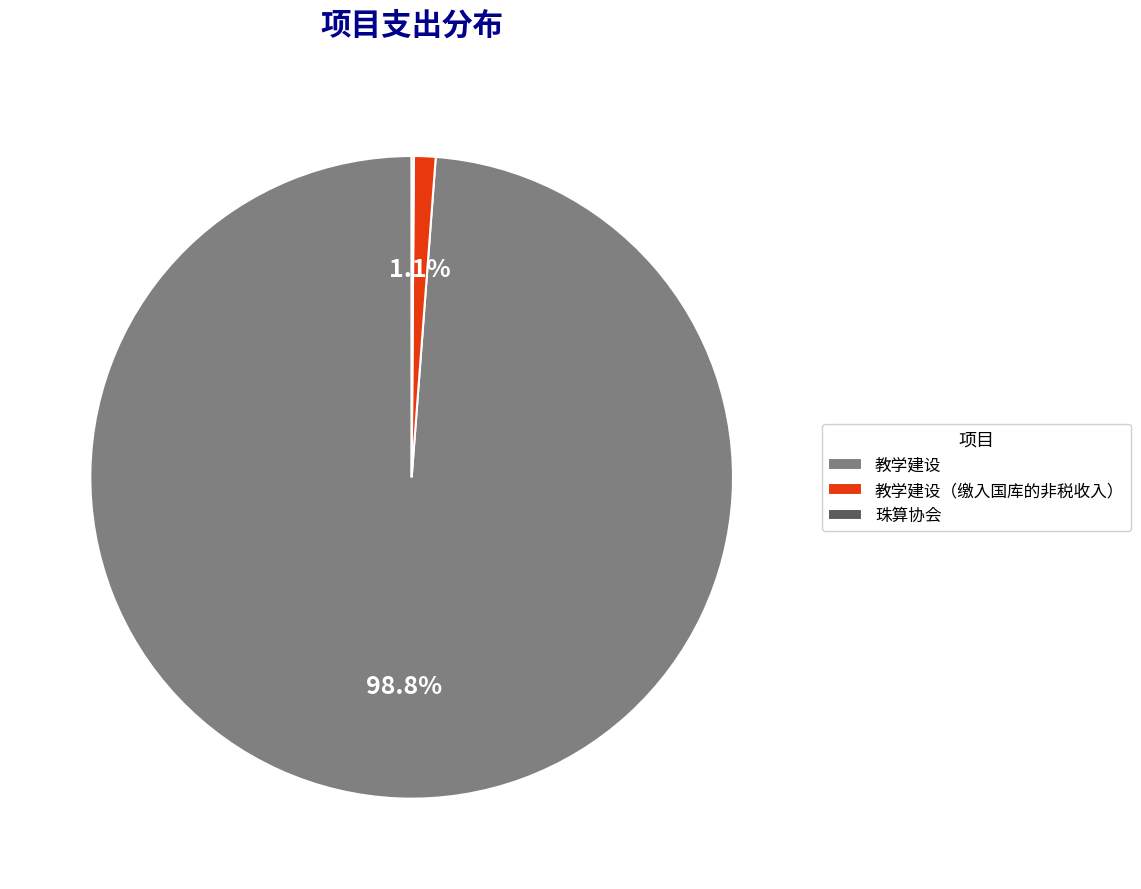

What percentage is NOT represented by 教学建设（缴入国库的非税收入）?

98.9%